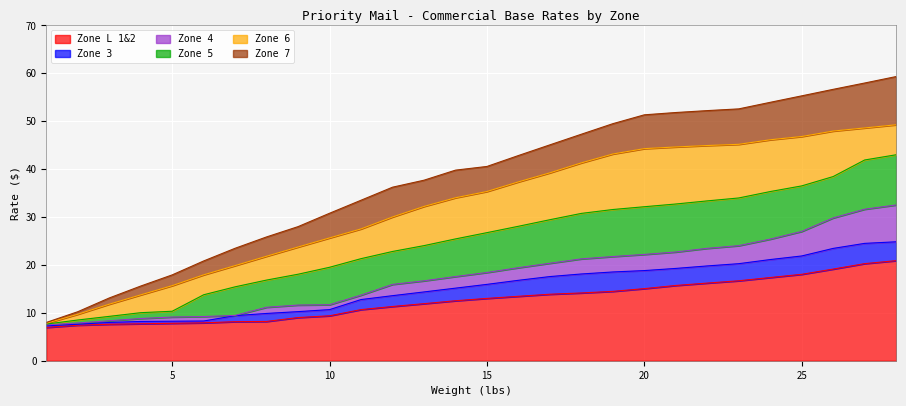

What is the highest value of the Zone 5 series?

43.0